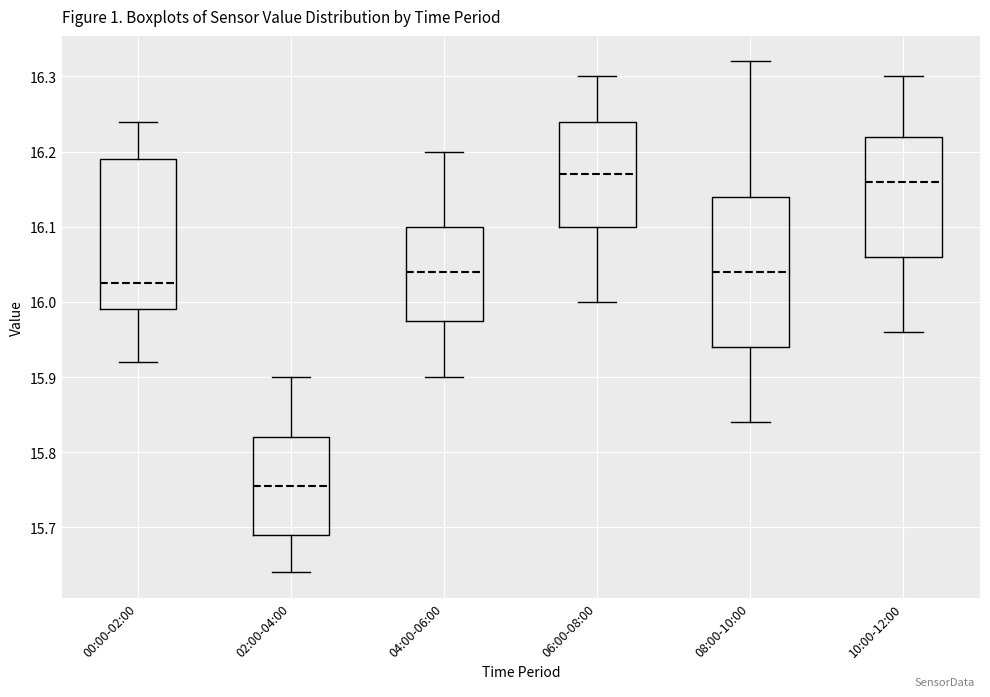

Reading left to right, transcribe this box plot: for each box, give where its median line is, the range the box spans, and where its two whiskers end, as read against the y-axis. The values are not printed on the chart, so give them approximately, as read against the axis.

00:00-02:00: median 16.03, box 15.99 to 16.19, whiskers 15.92 to 16.24
02:00-04:00: median 15.76, box 15.69 to 15.82, whiskers 15.64 to 15.90
04:00-06:00: median 16.04, box 15.98 to 16.10, whiskers 15.90 to 16.20
06:00-08:00: median 16.17, box 16.10 to 16.24, whiskers 16.00 to 16.30
08:00-10:00: median 16.04, box 15.94 to 16.14, whiskers 15.84 to 16.32
10:00-12:00: median 16.16, box 16.06 to 16.22, whiskers 15.96 to 16.30